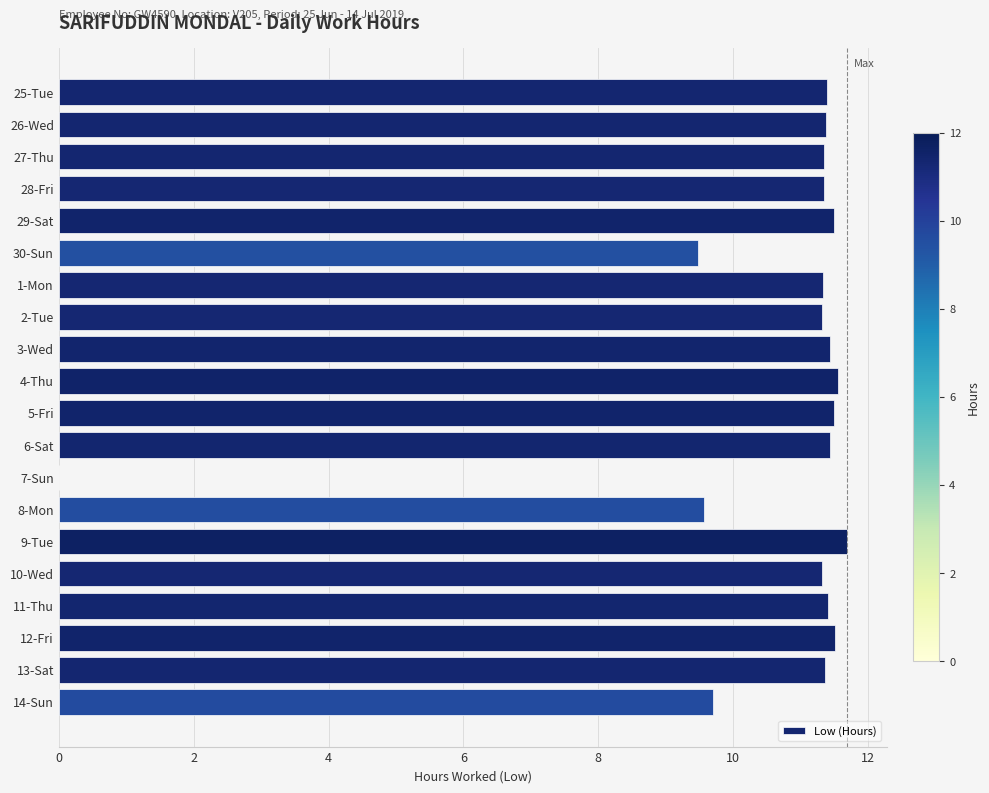

The value at 30-Sun is 4.9. True or false?

False